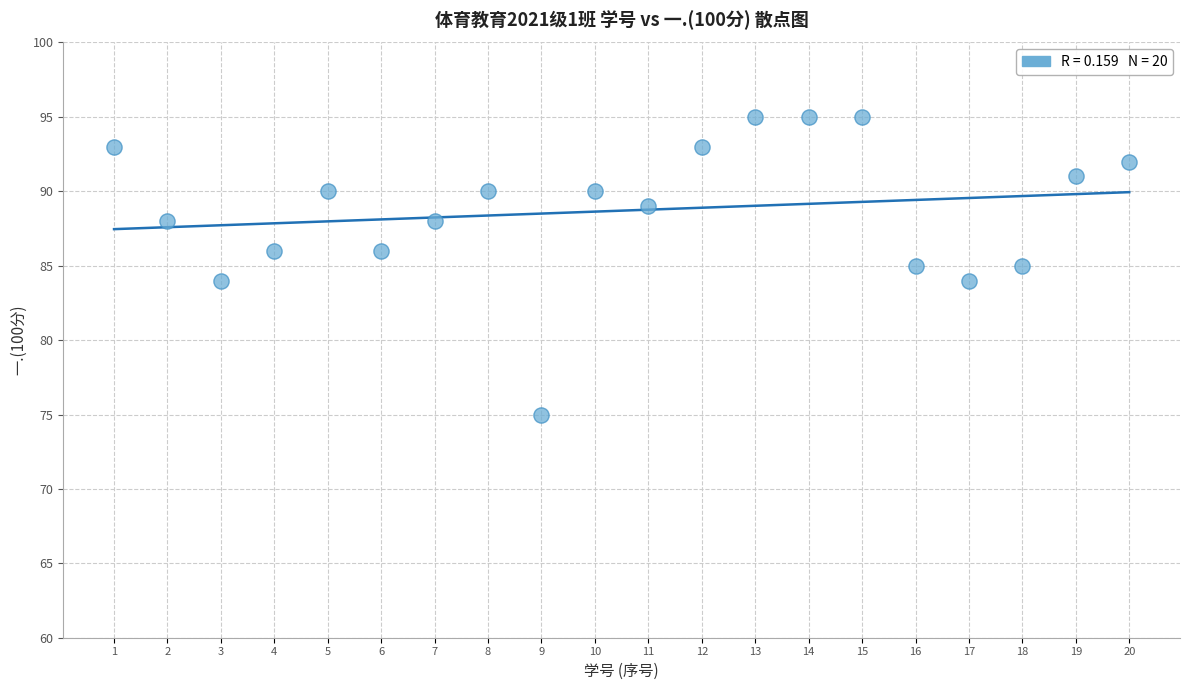

What is the range of Y values (max minus min)?

20